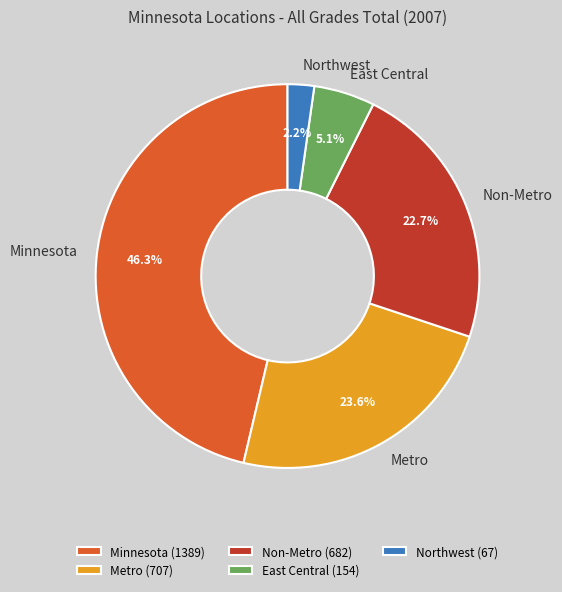

Is Minnesota the majority of the pie?

No